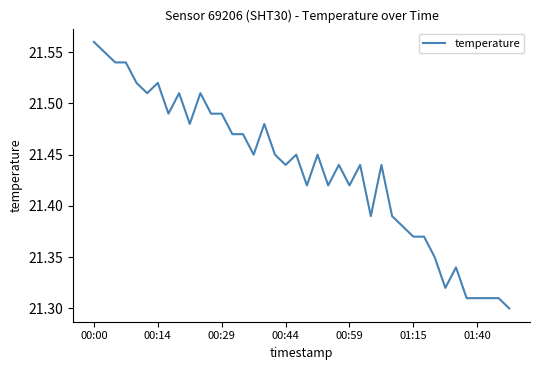

What is the sum of all values?

857.4